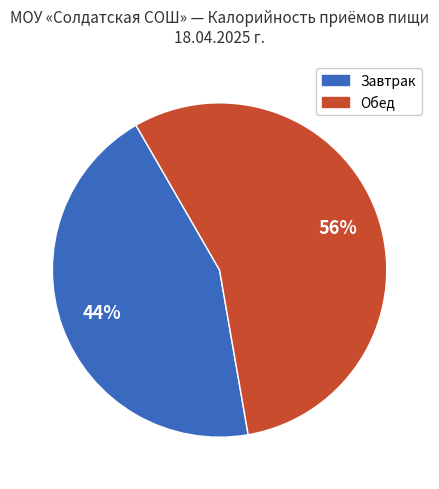

Is there a majority slice in this chart?

Yes